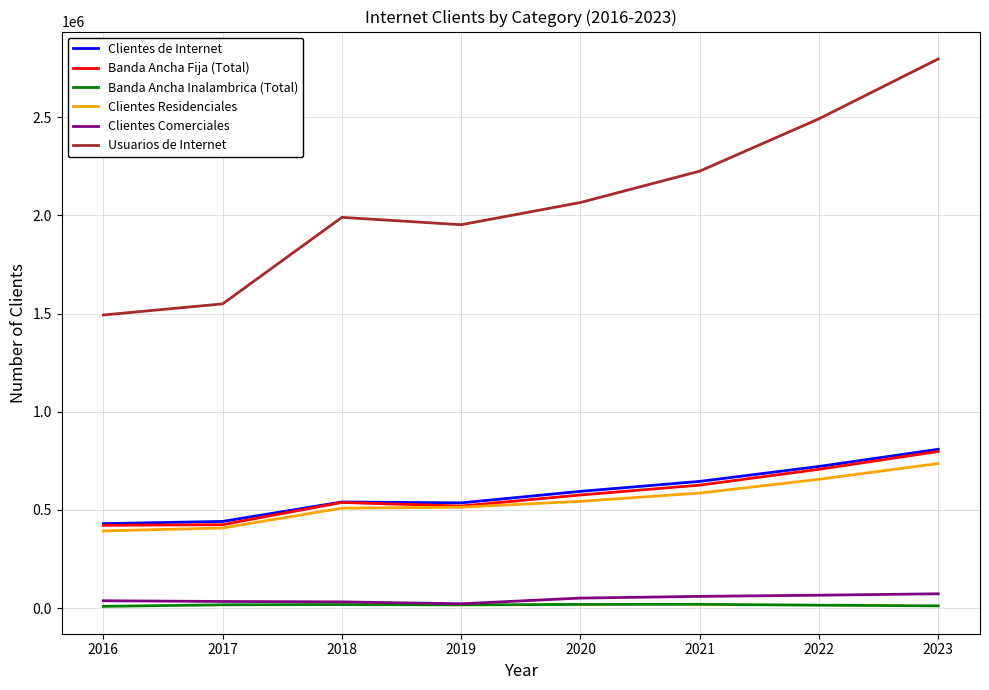

What are all the series names shown in the legend?

Clientes de Internet, Banda Ancha Fija (Total), Banda Ancha Inalambrica (Total), Clientes Residenciales, Clientes Comerciales, Usuarios de Internet